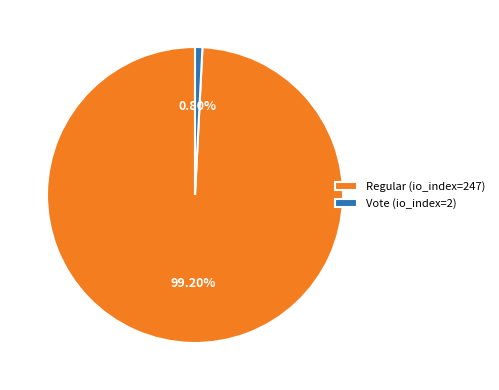

What percentage is the Regular (io_index=247) slice, to the nearest percent?

99%